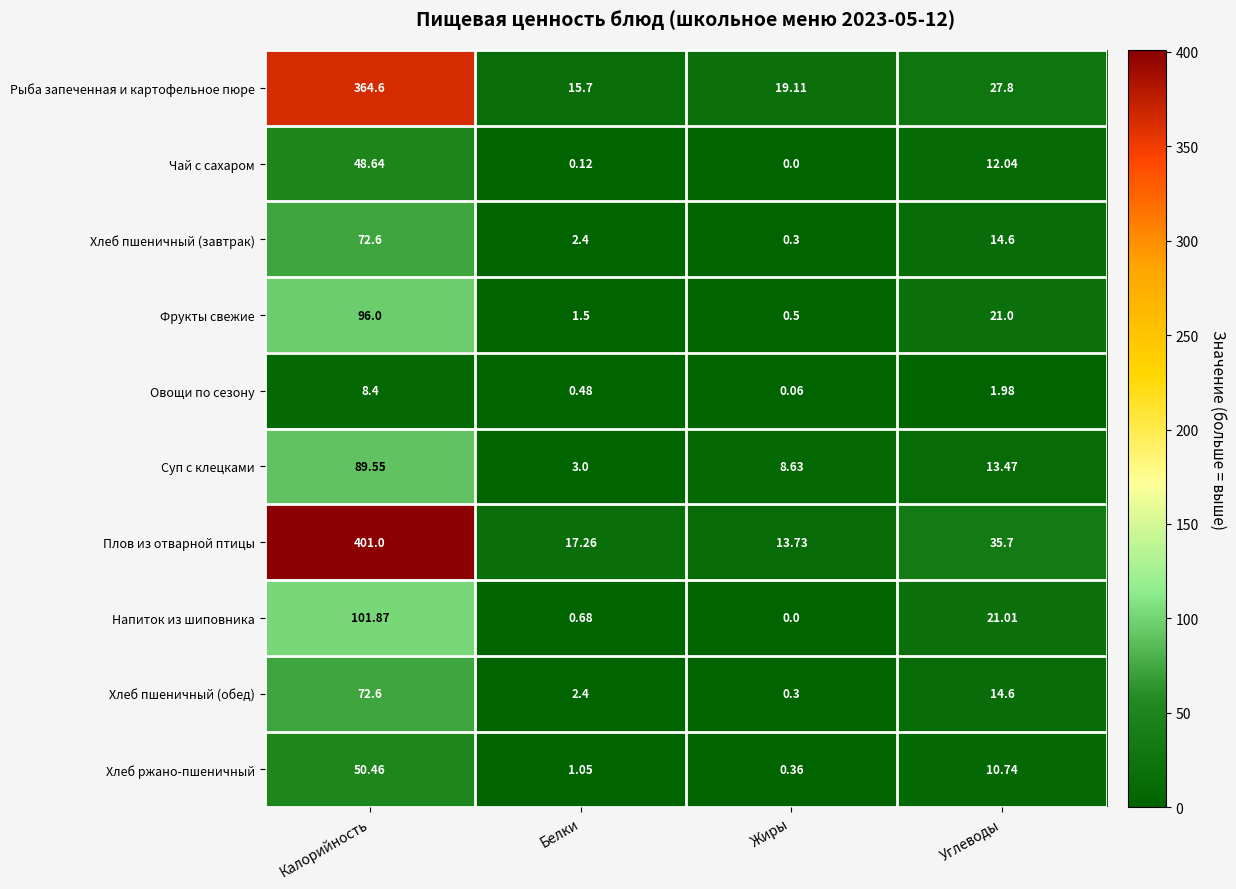

Where is Хлеб пшеничный (обед) nearest to the value 36?

Углеводы